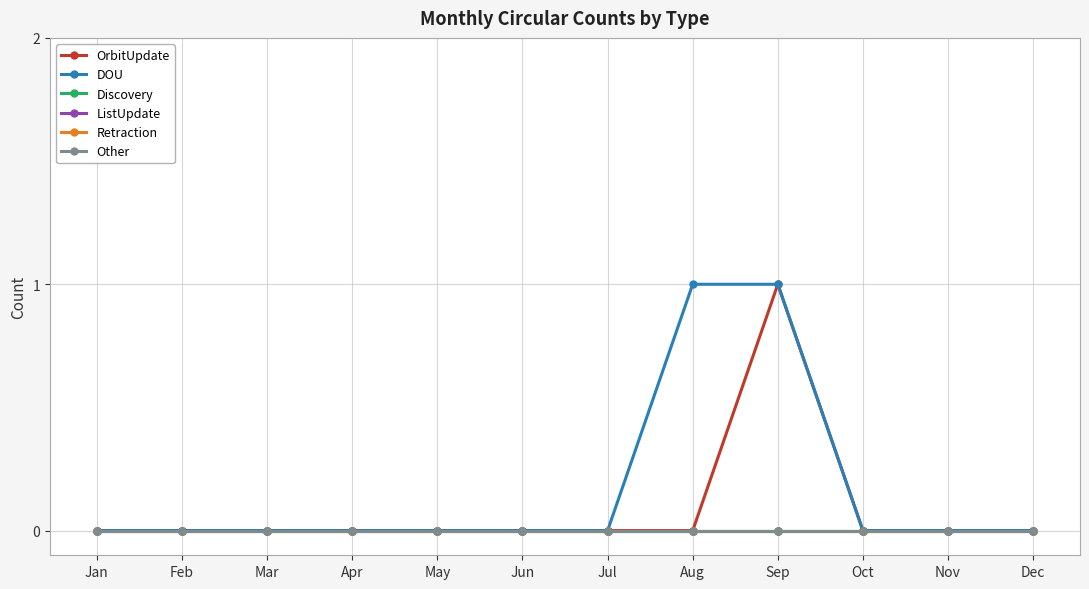

Does the chart have visible grid lines?

Yes